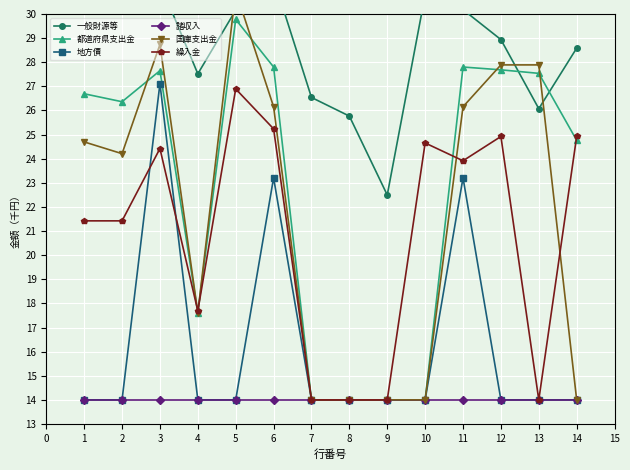

Read the 都道府県支出金 value at 2.

26.4